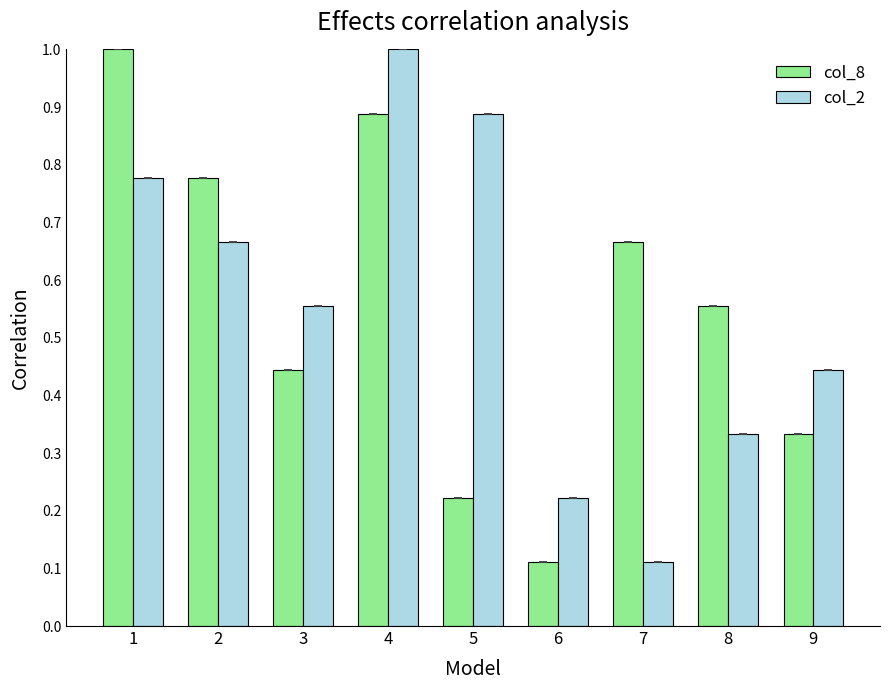

What is the maximum value shown in the chart?

1.0